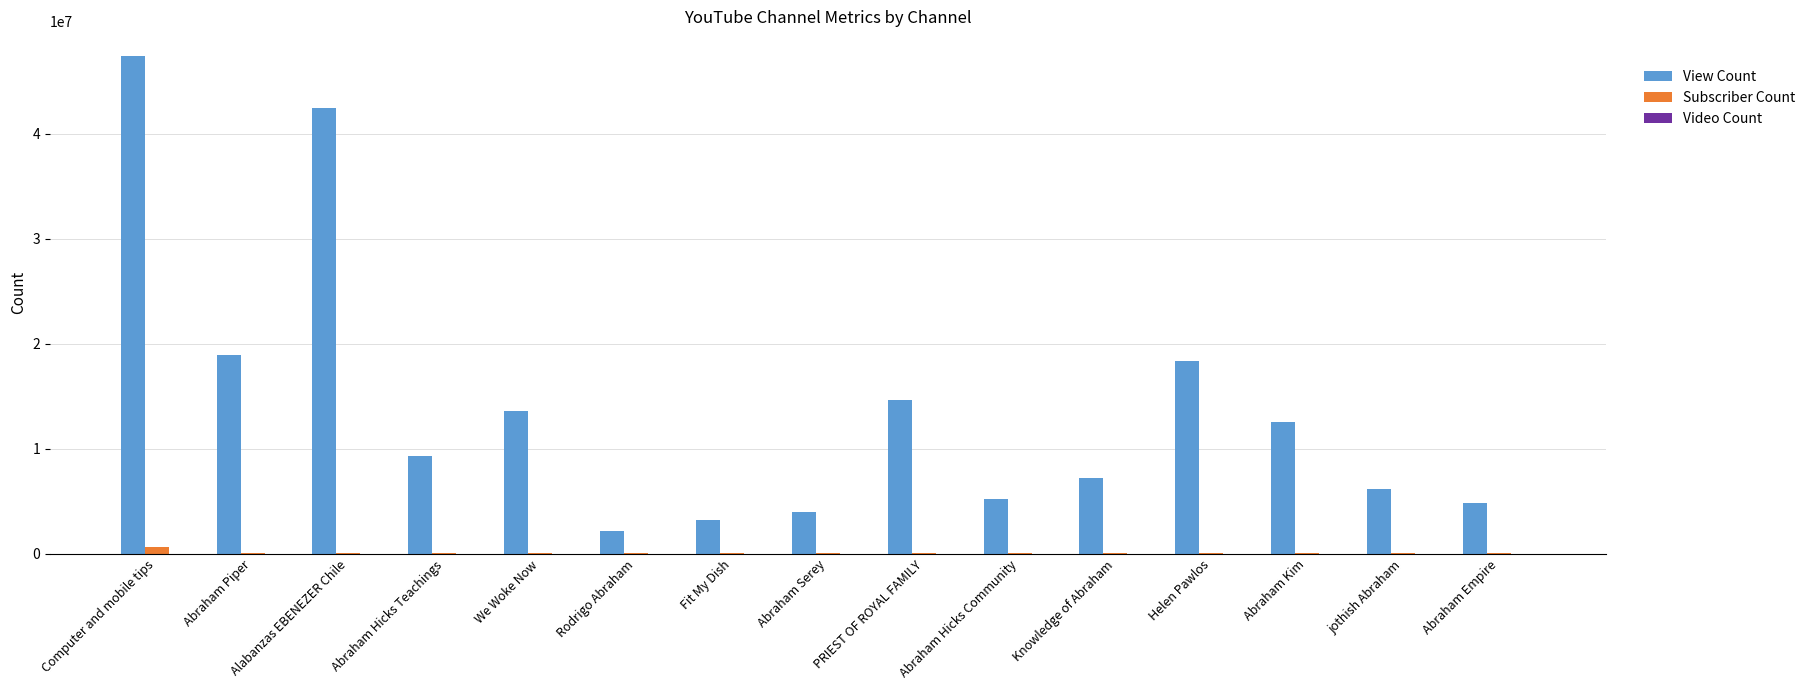

Which series changed the most between Abraham Piper and Abraham Serey?

View Count